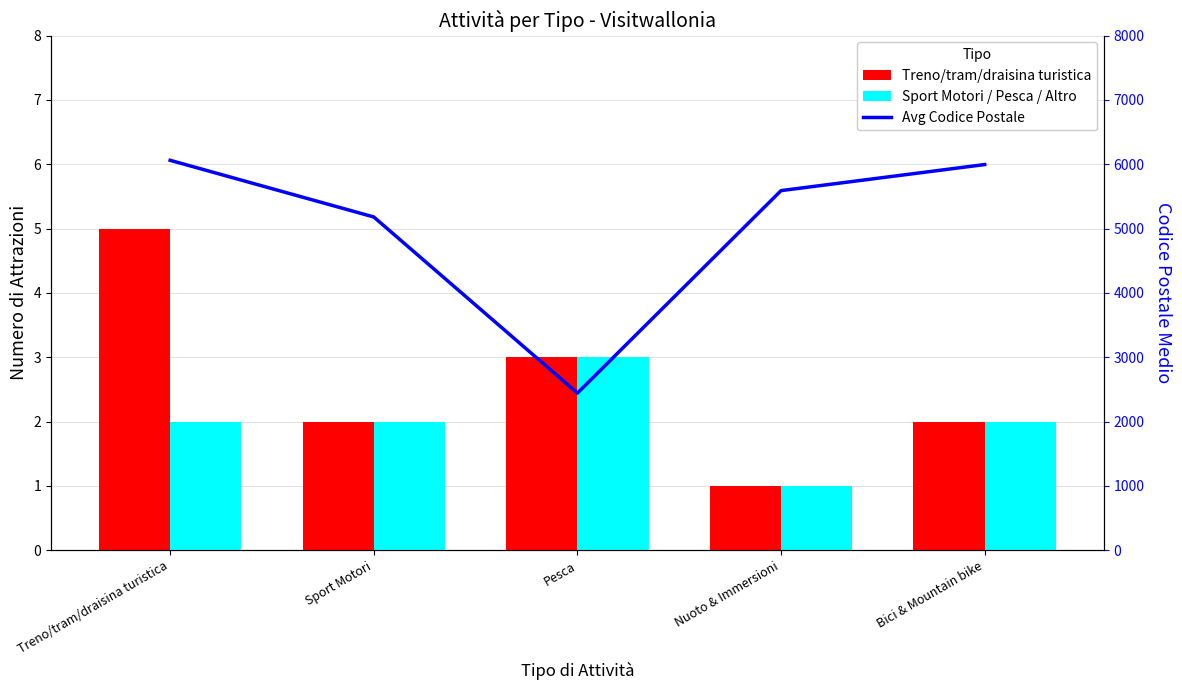

What is the sum of all Avg Codice Postale values?

25268.1